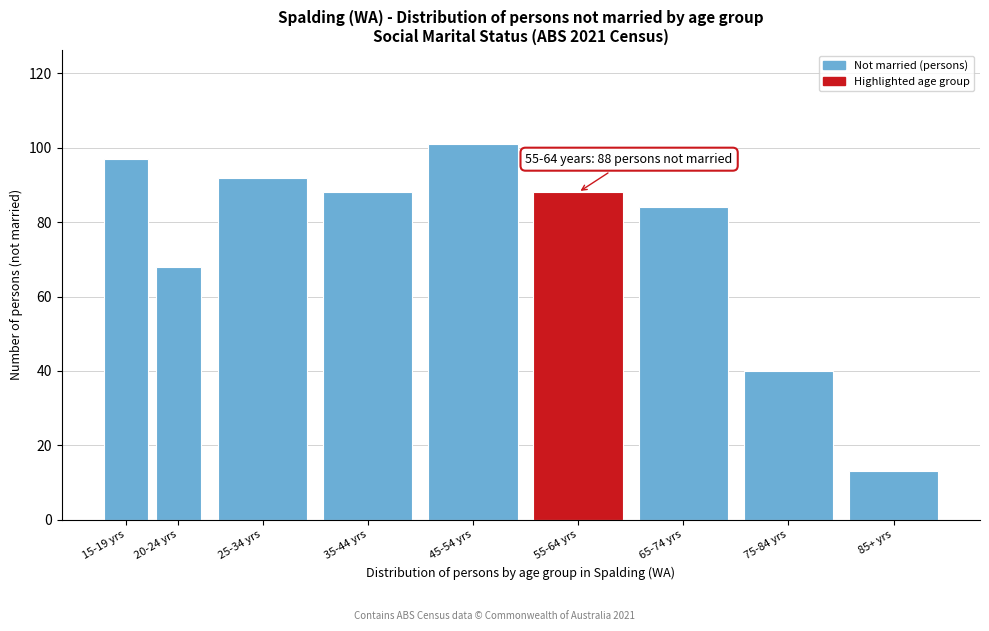

Reading right to left, what are all the values shown in this chart?

85+ yrs=13	75-84 yrs=40	65-74 yrs=84	55-64 yrs=88	45-54 yrs=101	35-44 yrs=88	25-34 yrs=92	20-24 yrs=68	15-19 yrs=97